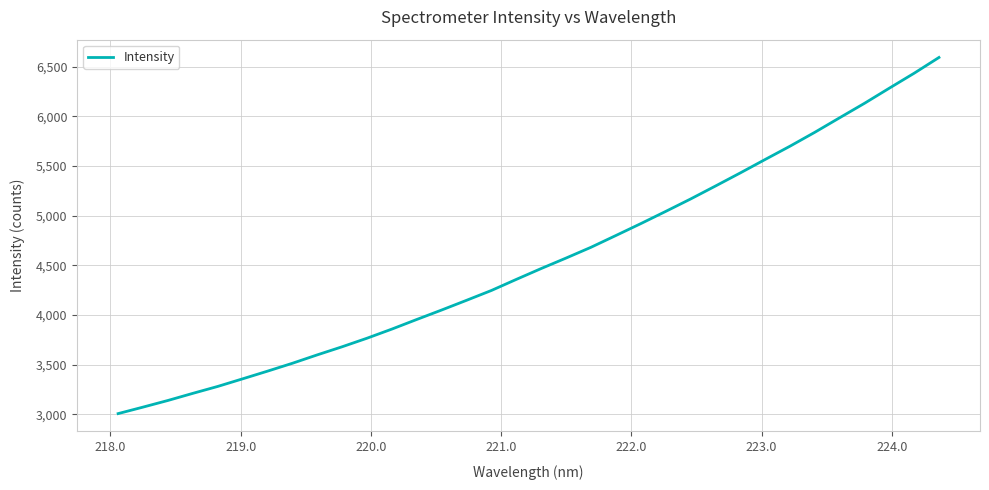

What is the smallest value displayed?

3006.0